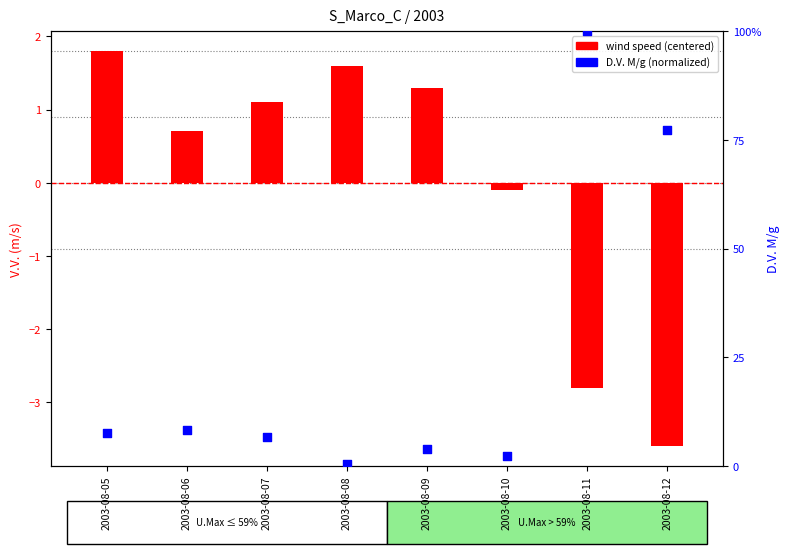

At which category is the sum across all series the highest?

2003-08-11